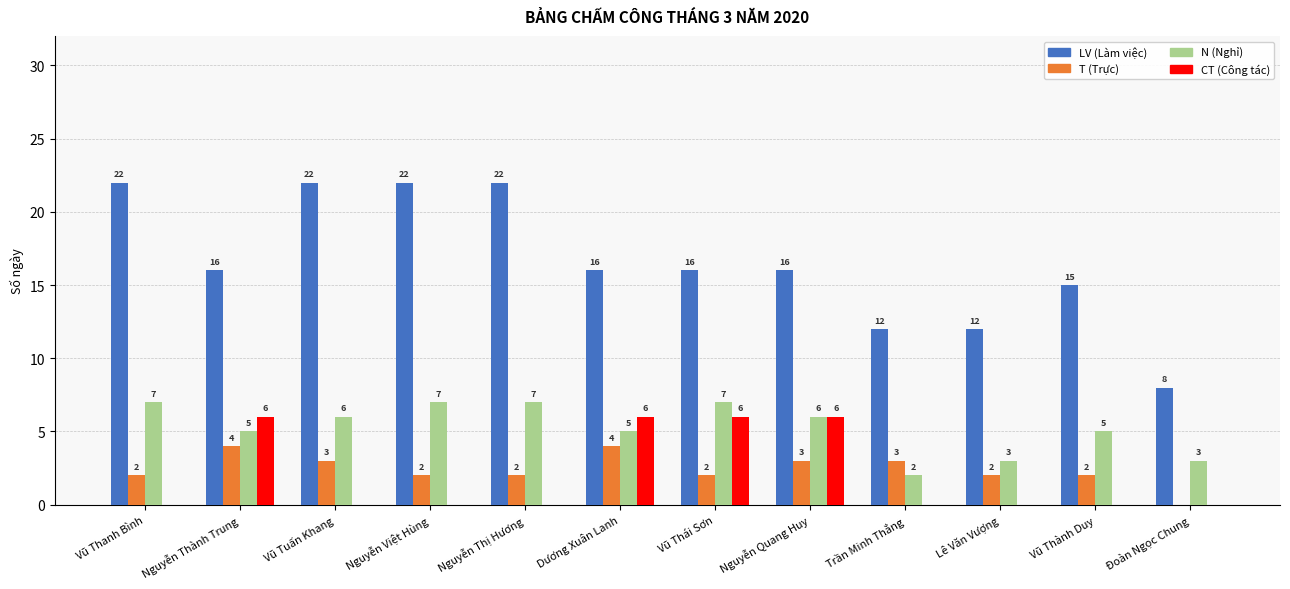

Reading left to right, transcribe all the data shown in this chart.

LV (Làm việc): 22	16	22	22	22	16	16	16	12	12	15	8
T (Trực): 2	4	3	2	2	4	2	3	3	2	2	0
N (Nghỉ): 7	5	6	7	7	5	7	6	2	3	5	3
CT (Công tác): 0	6	0	0	0	6	6	6	0	0	0	0